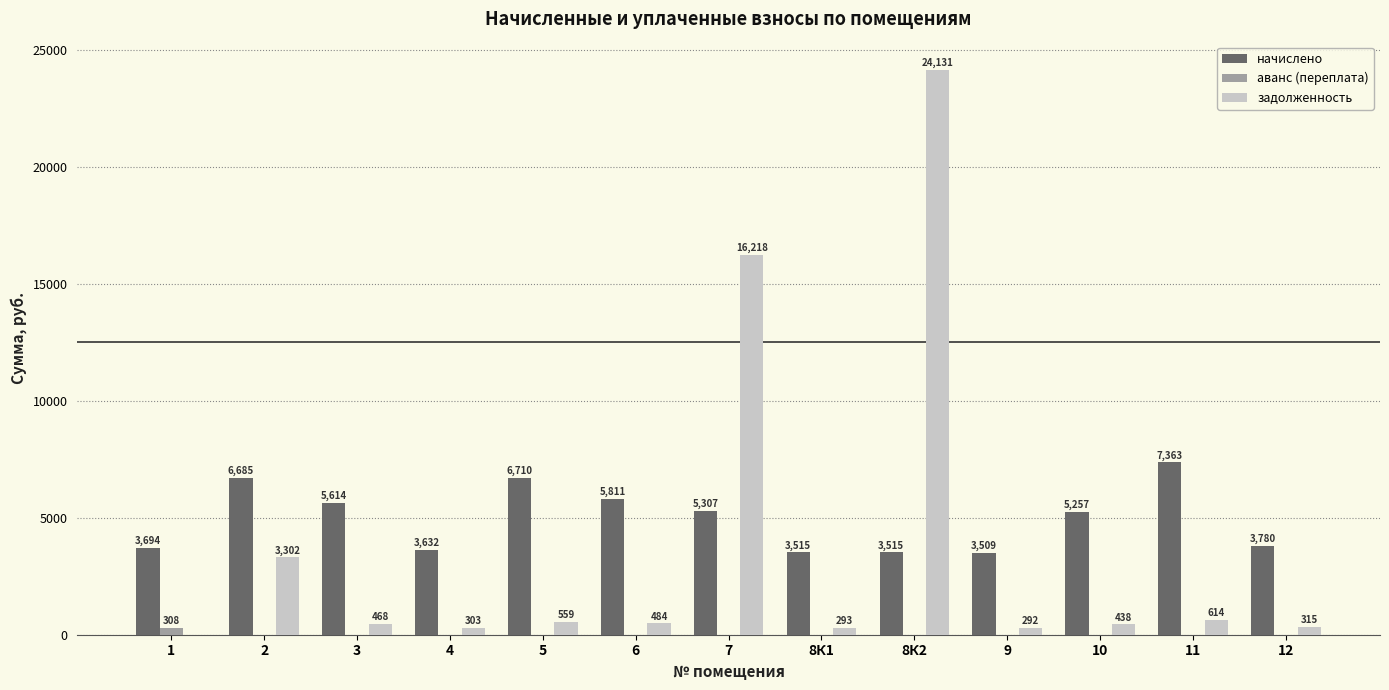

How many data points in задолженность are above 467?

7